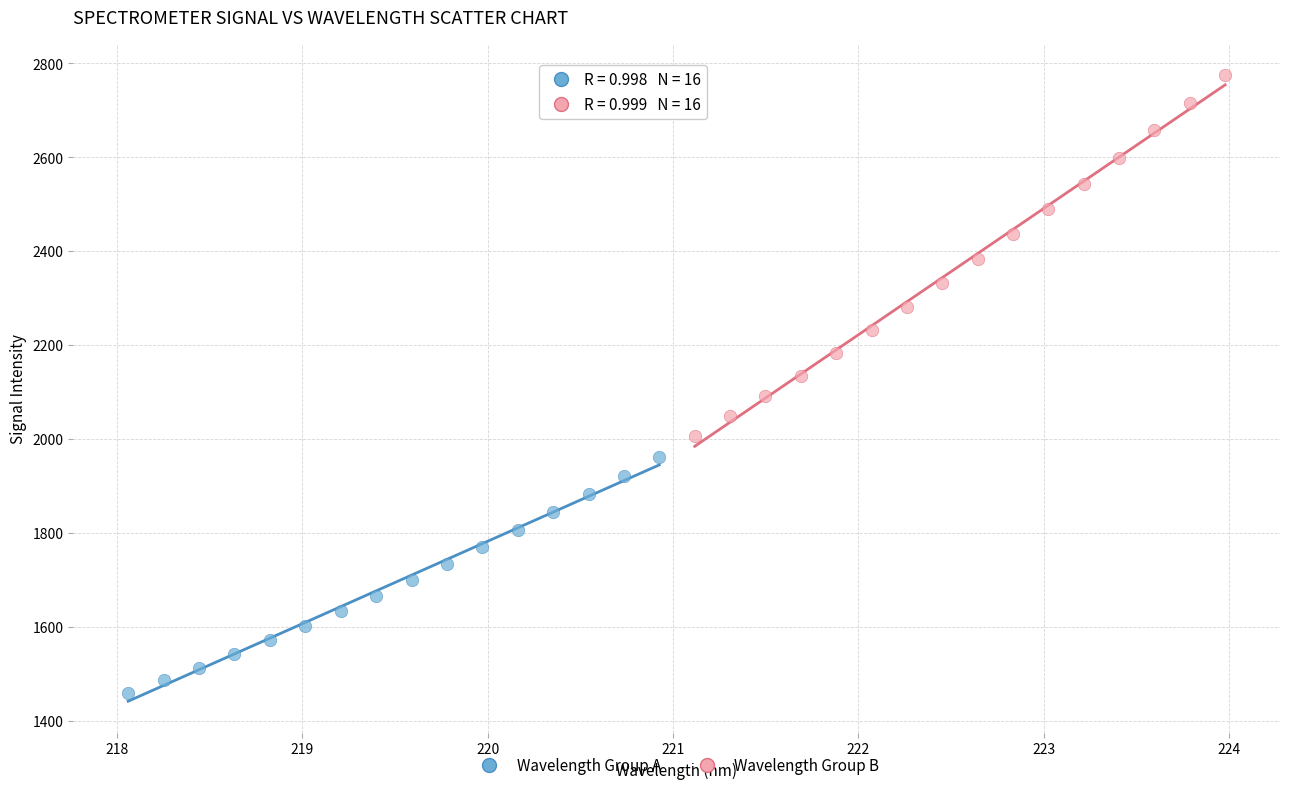

Which series contains the lowest Y value?

Wavelength Group A